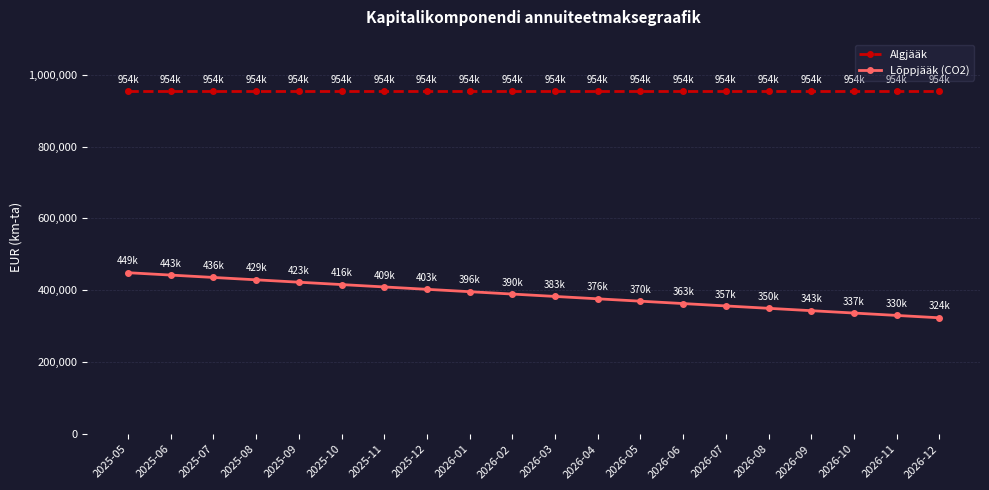

Is it true that Algjääk equals 954295.2 at 2026-10?

True